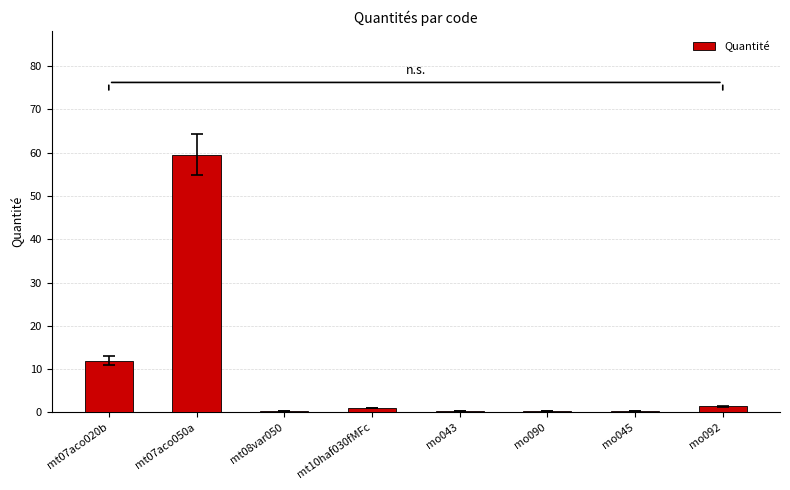

What is the label of the 7th bar from the left?

mo045